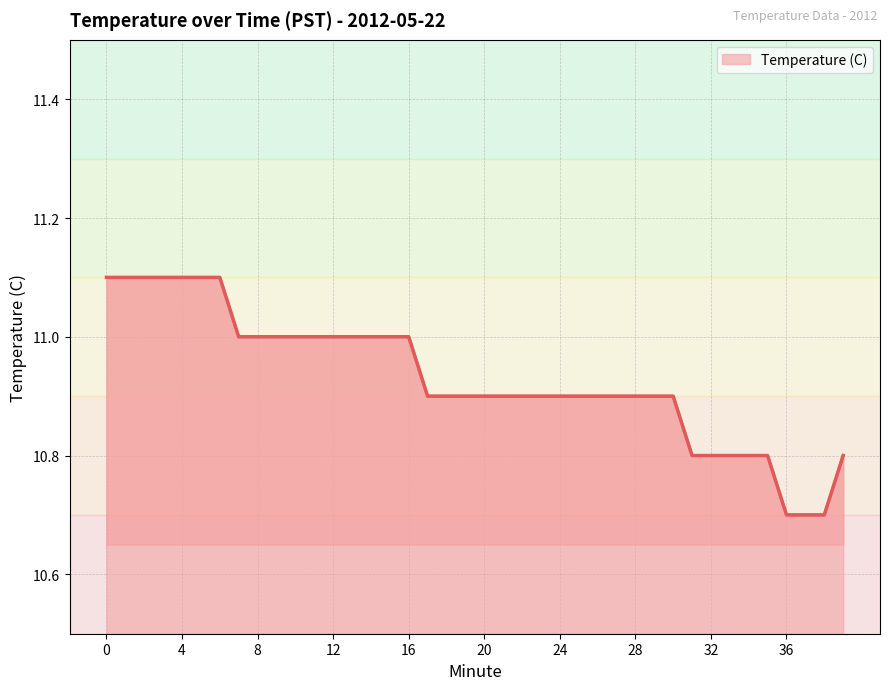

What is the minimum value shown in the chart?

10.7